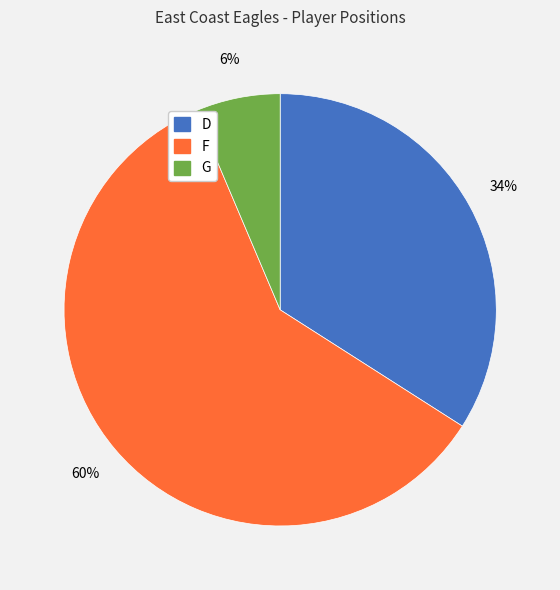

Which slice is the largest?

F